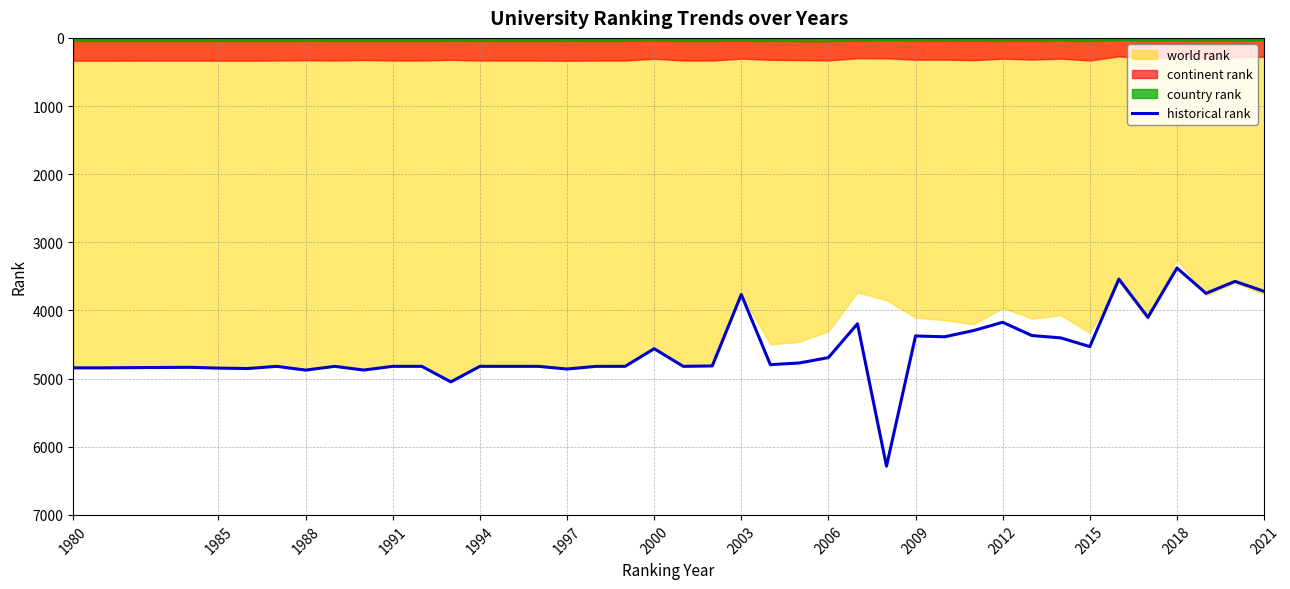

What is the maximum value for historical rank?

6285.0